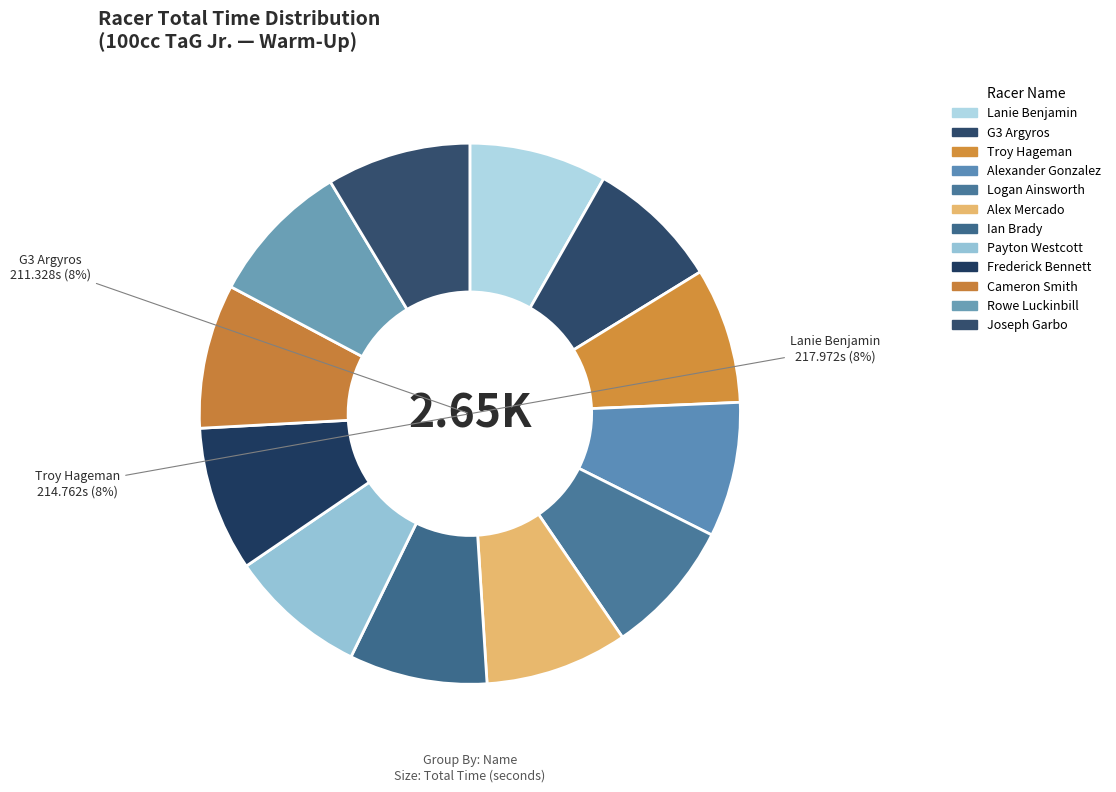

Which category has the smallest portion of the pie?

G3 Argyros